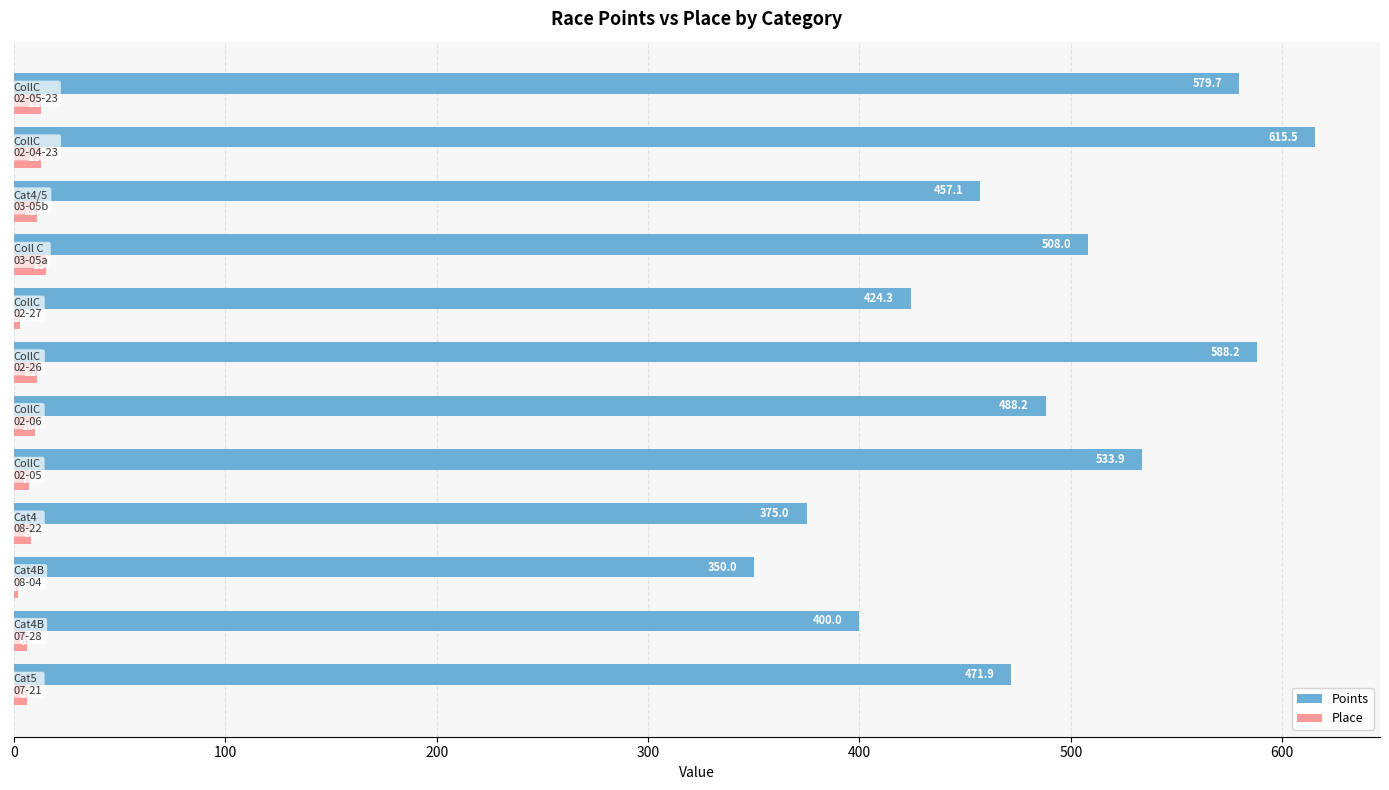

What is the greatest value displayed?

615.5